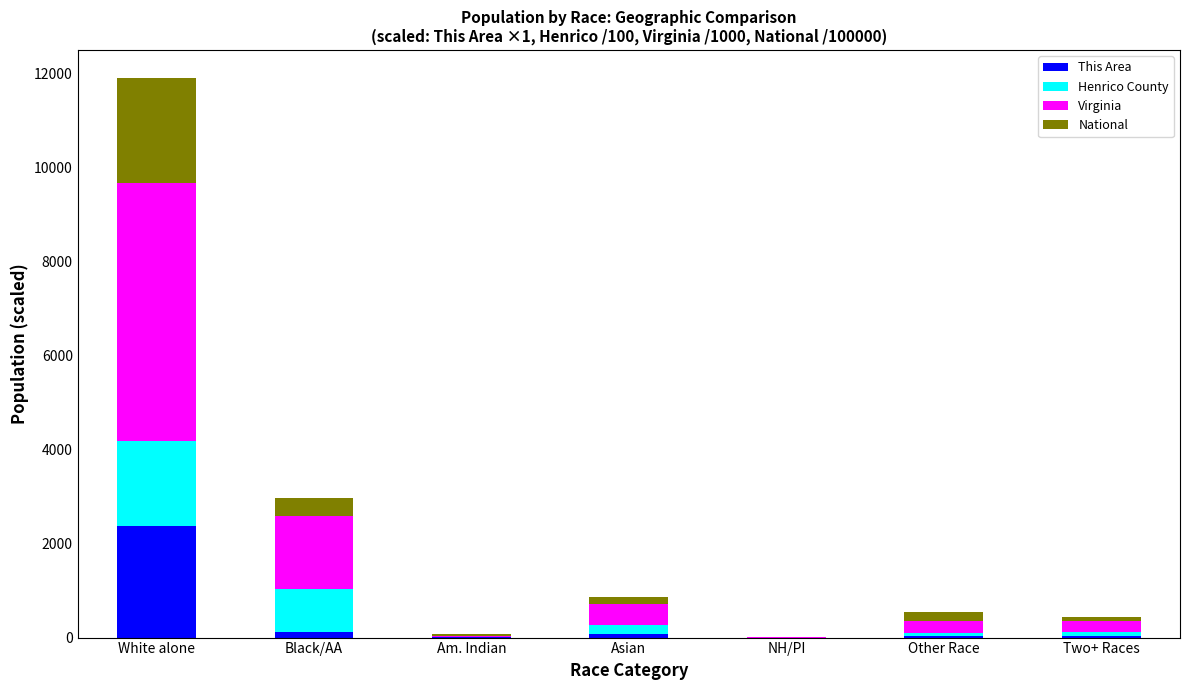

How many data points does each series have?

7